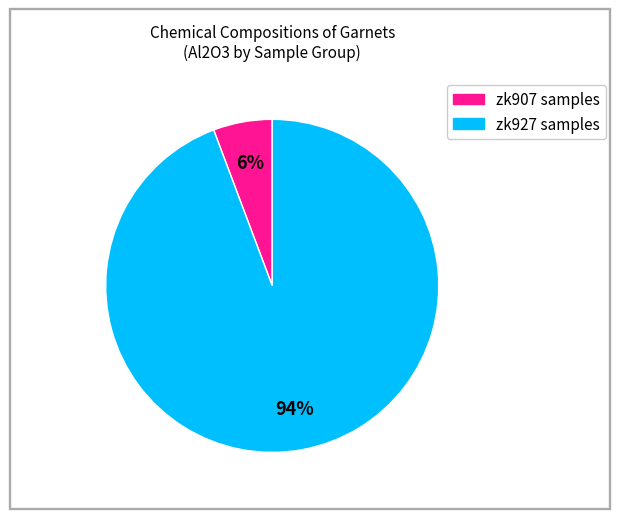

Count the number of slices in the pie.

2